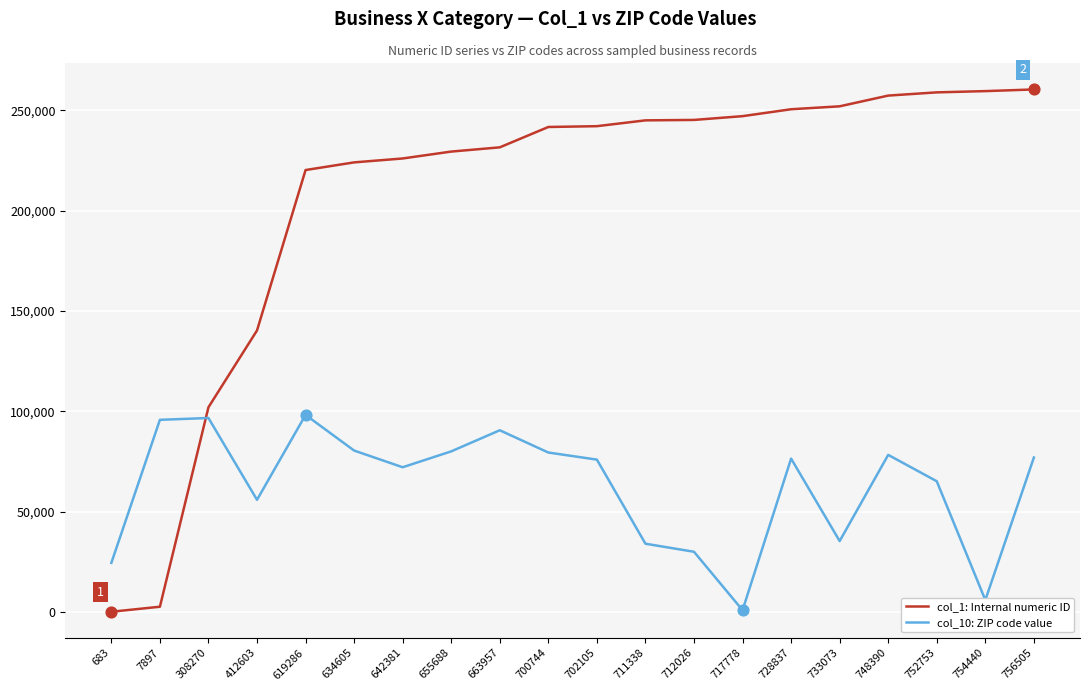

Which series changed the most between 700744 and 733073?

col_10: ZIP code value